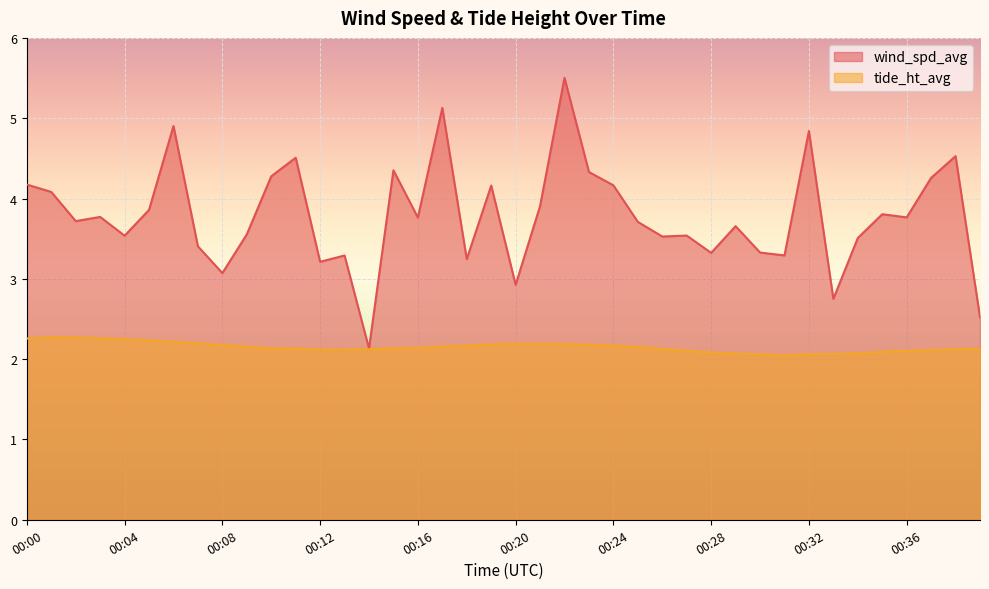

Reading left to right, transcribe all the data shown in this chart.

wind_spd_avg: 00:00=4.2	00:01=4.1	00:02=3.7	00:03=3.8	00:04=3.5	00:05=3.9	00:06=4.9	00:07=3.4	00:08=3.1	00:09=3.6	00:10=4.3	00:11=4.5	00:12=3.2	00:13=3.3	00:14=2.1	00:15=4.4	00:16=3.8	00:17=5.1	00:18=3.2	00:19=4.2	00:20=2.9	00:21=3.9	00:22=5.5	00:23=4.3	00:24=4.2	00:25=3.7	00:26=3.5	00:27=3.5	00:28=3.3	00:29=3.7	00:30=3.3	00:31=3.3	00:32=4.8	00:33=2.8	00:34=3.5	00:35=3.8	00:36=3.8	00:37=4.3	00:38=4.5	00:39=2.5
tide_ht_avg: 00:00=2.3	00:01=2.3	00:02=2.3	00:03=2.3	00:04=2.2	00:05=2.2	00:06=2.2	00:07=2.2	00:08=2.2	00:09=2.2	00:10=2.1	00:11=2.1	00:12=2.1	00:13=2.1	00:14=2.1	00:15=2.1	00:16=2.1	00:17=2.2	00:18=2.2	00:19=2.2	00:20=2.2	00:21=2.2	00:22=2.2	00:23=2.2	00:24=2.2	00:25=2.2	00:26=2.1	00:27=2.1	00:28=2.1	00:29=2.1	00:30=2.1	00:31=2.0	00:32=2.1	00:33=2.1	00:34=2.1	00:35=2.1	00:36=2.1	00:37=2.1	00:38=2.1	00:39=2.1